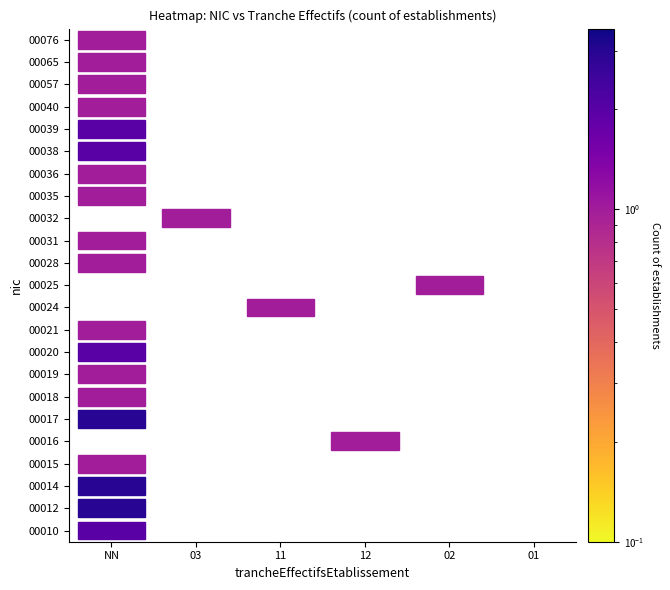

Is it true that 00076 equals -1 at 03?

False